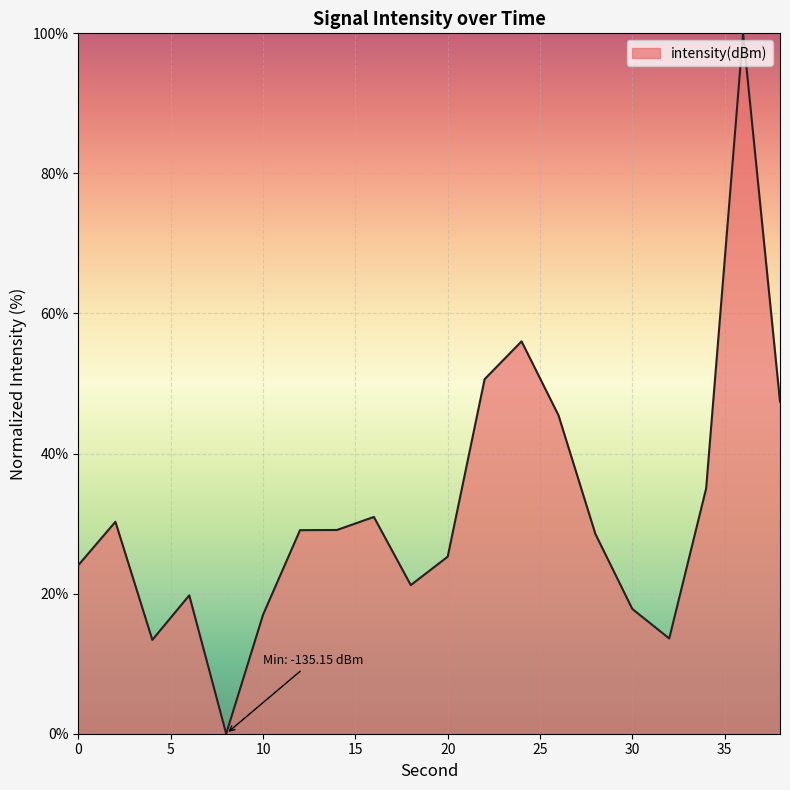

How many values exceed 29?

10